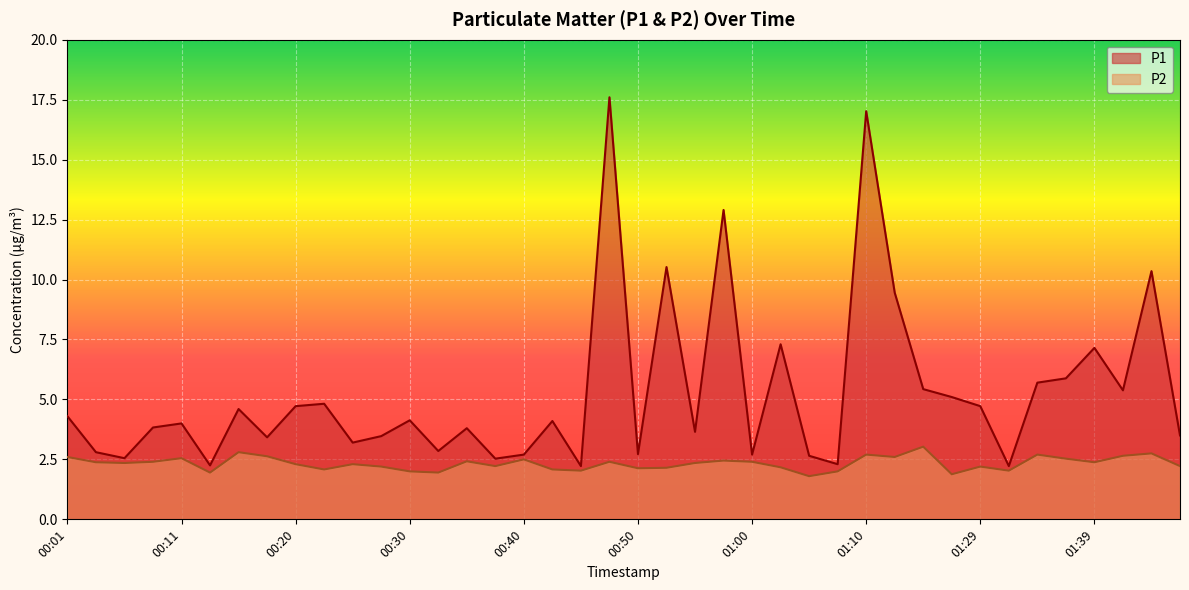

In P1, how many points are higher than both neighbors (excluding endpoints)?

13